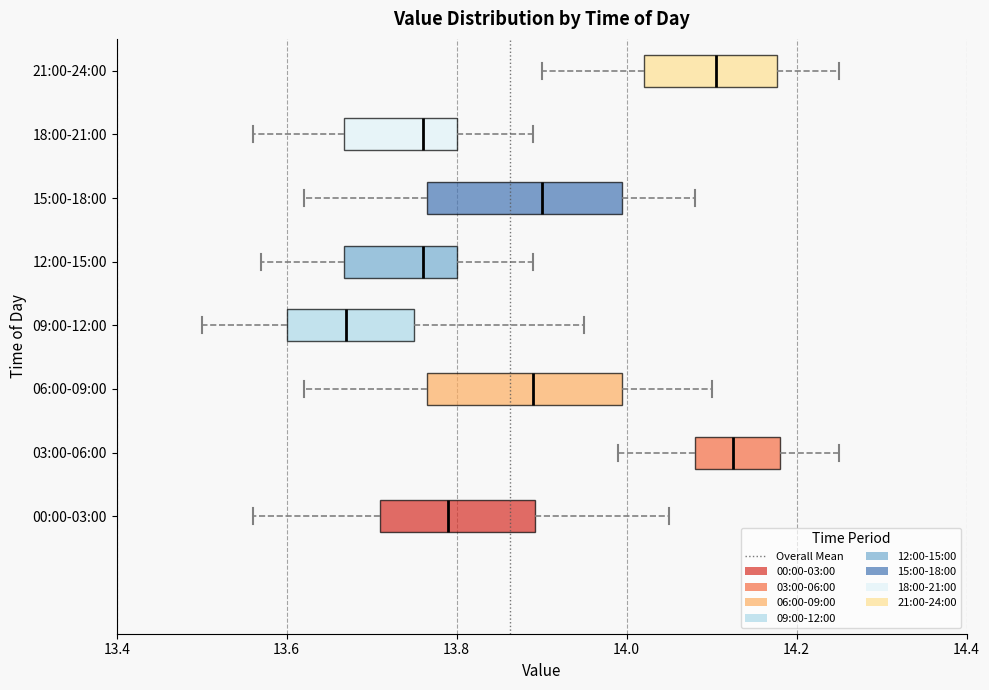

Reading bottom to top, transcribe this box plot: for each box, give where its median line is, the range the box spans, and where its two whiskers end, as read against the x-axis. The values are not printed on the chart, so give them approximately, as read against the axis.

00:00-03:00: median 13.80, box 13.72 to 13.90, whiskers 13.56 to 14.06
03:00-06:00: median 14.12, box 14.08 to 14.18, whiskers 14.00 to 14.26
06:00-09:00: median 13.90, box 13.76 to 14.00, whiskers 13.62 to 14.10
09:00-12:00: median 13.68, box 13.60 to 13.76, whiskers 13.50 to 13.96
12:00-15:00: median 13.76, box 13.66 to 13.80, whiskers 13.58 to 13.90
15:00-18:00: median 13.90, box 13.76 to 14.00, whiskers 13.62 to 14.08
18:00-21:00: median 13.76, box 13.66 to 13.80, whiskers 13.56 to 13.90
21:00-24:00: median 14.10, box 14.02 to 14.18, whiskers 13.90 to 14.26